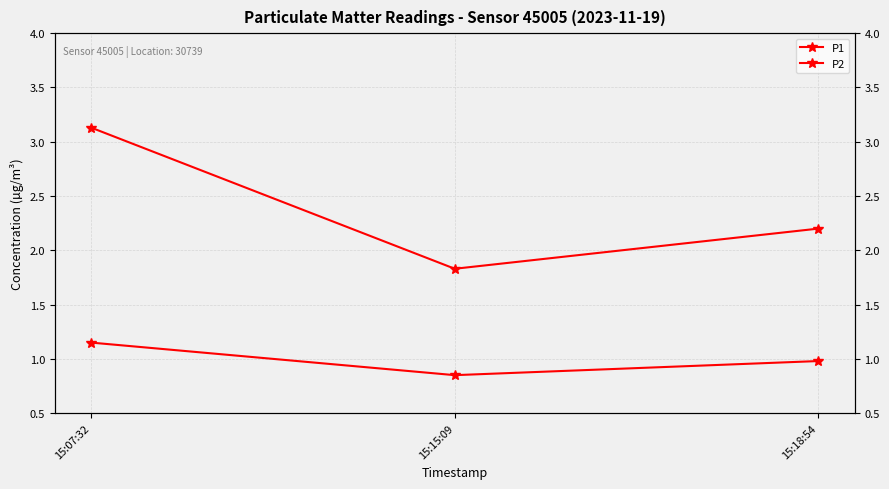

Which has a higher value, 15:18:54 or 15:07:32?

15:07:32